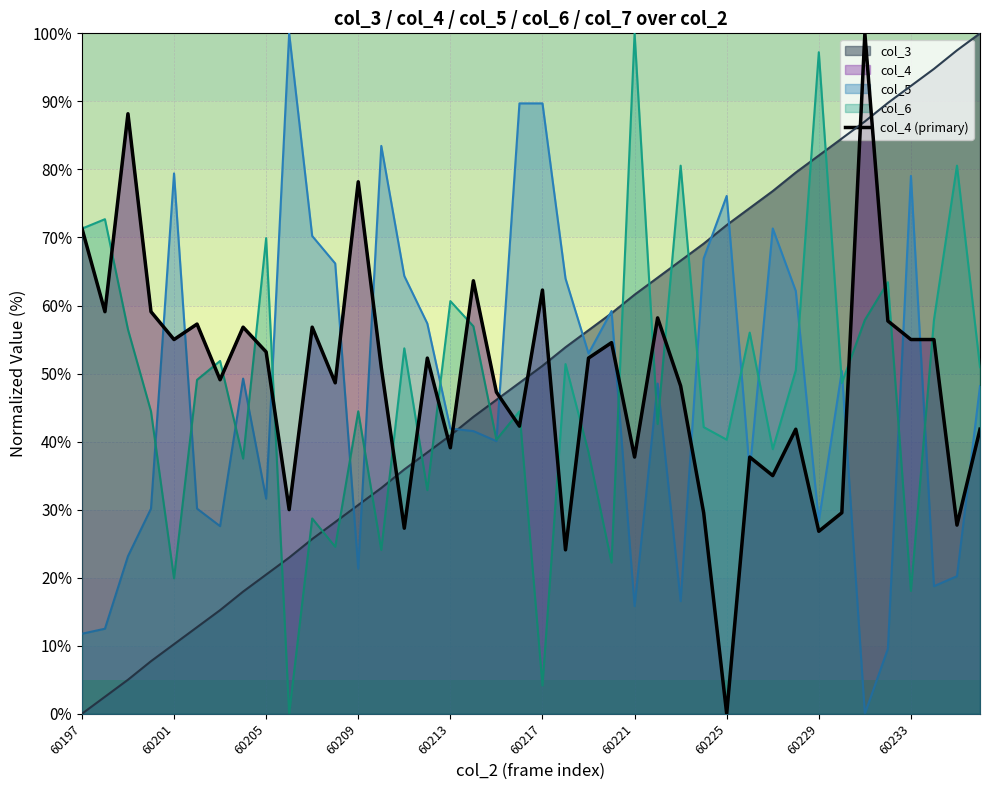

What is the value of the 28th point from the left?

29.5